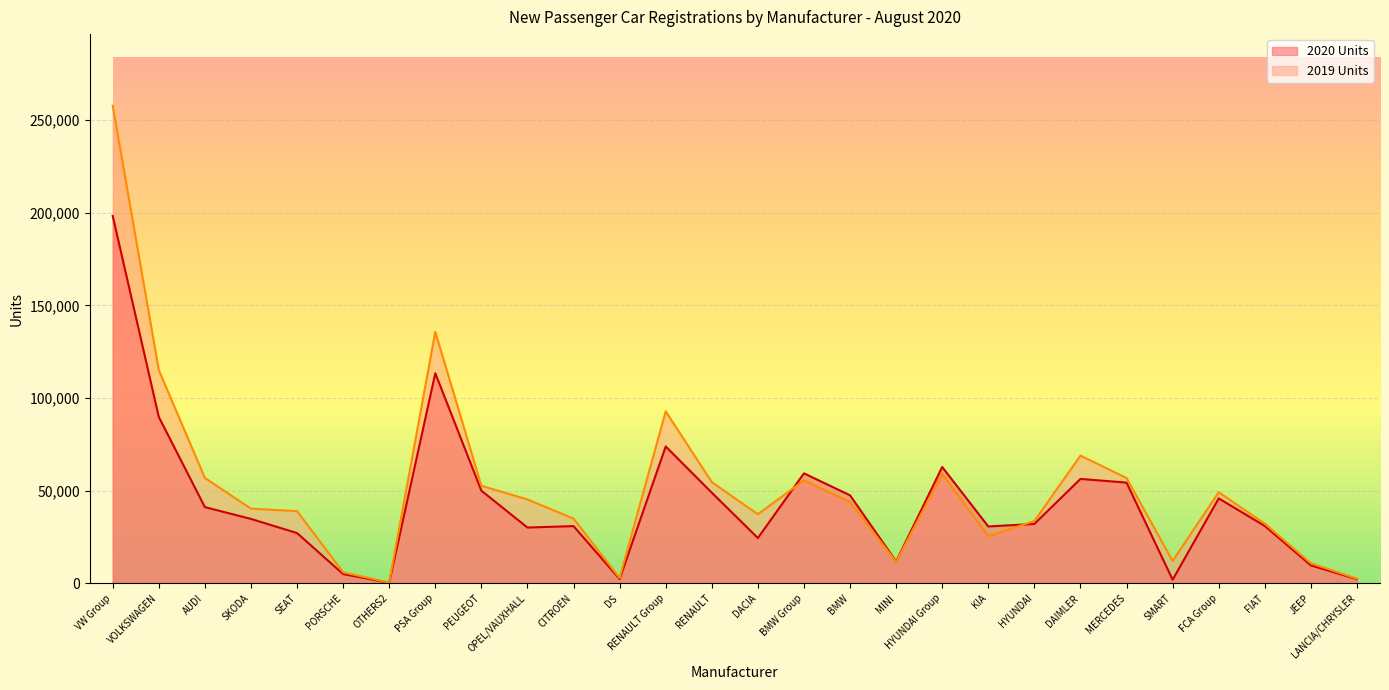

At which label does 2020 Units reach its peak?

VW Group